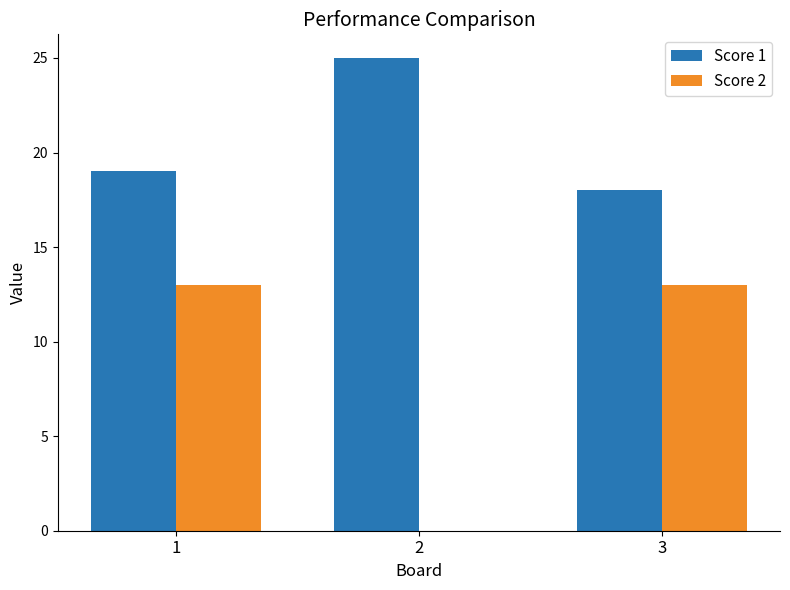

Between 1 and 3, which series saw the biggest shift?

Score 1